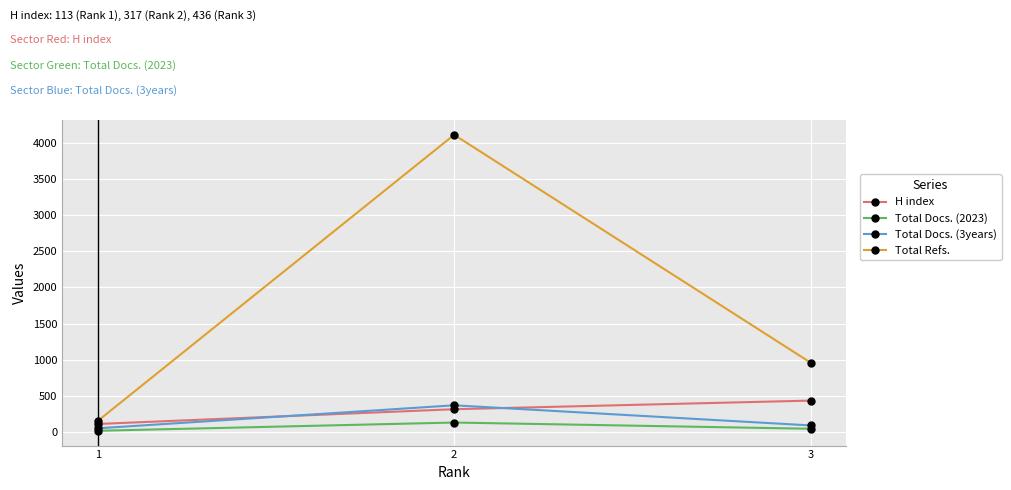

How many distinct data groups are displayed?

4